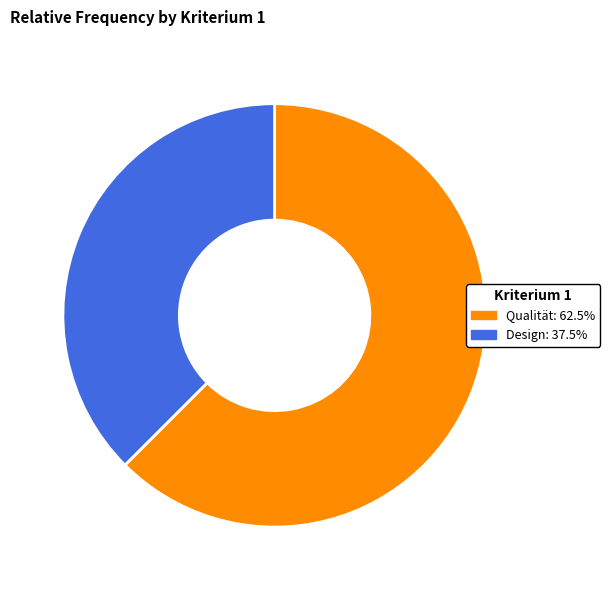

Which slice is the largest?

Qualität